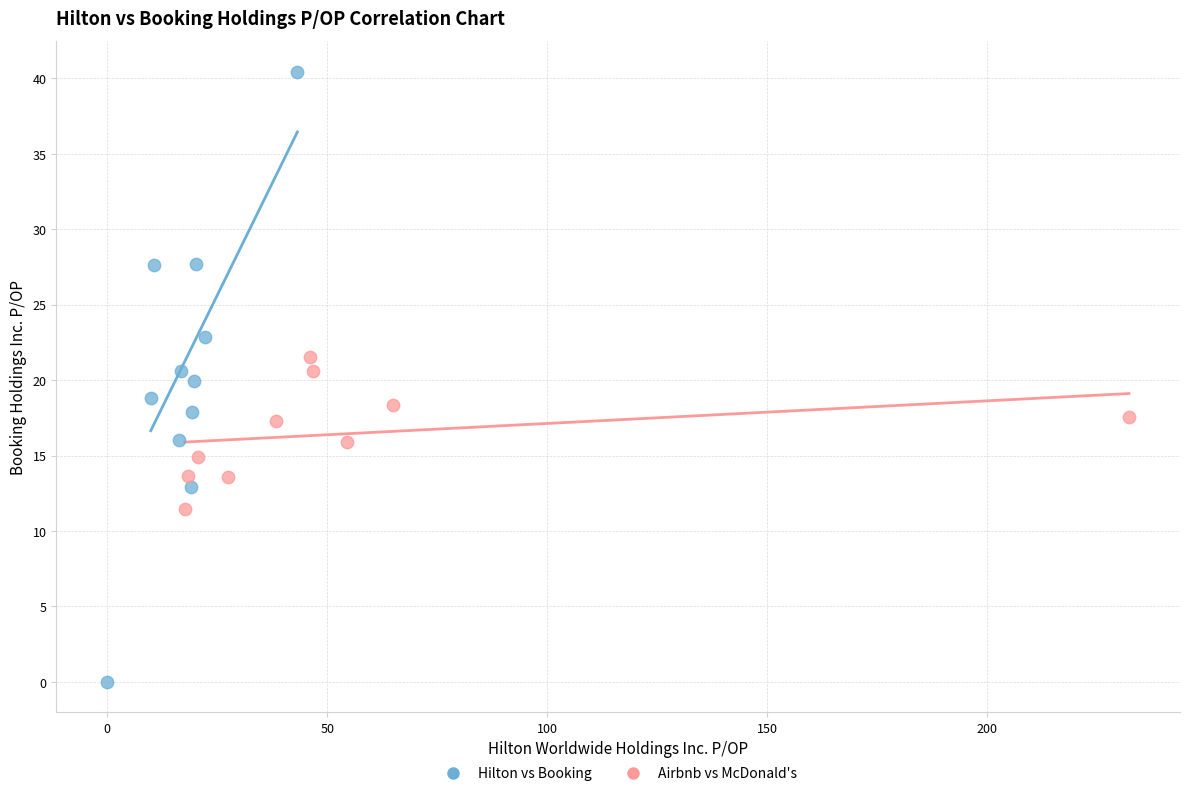

Which series reaches the maximum Y coordinate?

Hilton vs Booking